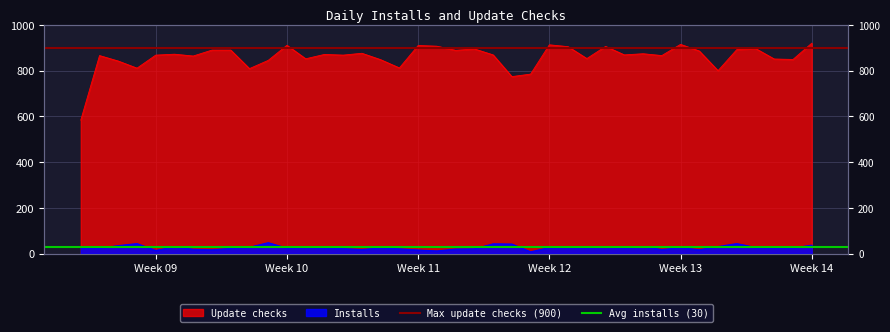

What is the value of the Max update checks (900) point at the 2nd from the left?

900